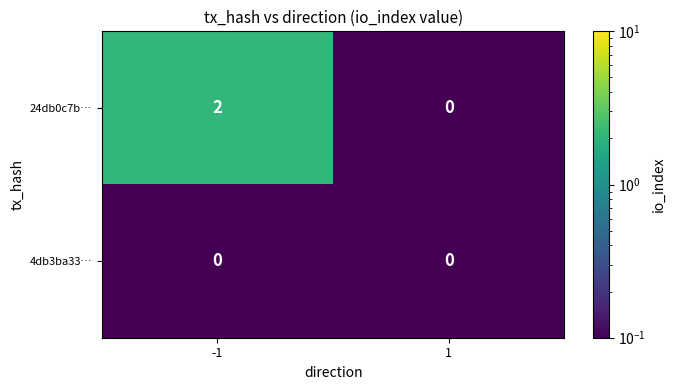

What is the minimum value shown in the chart?

0